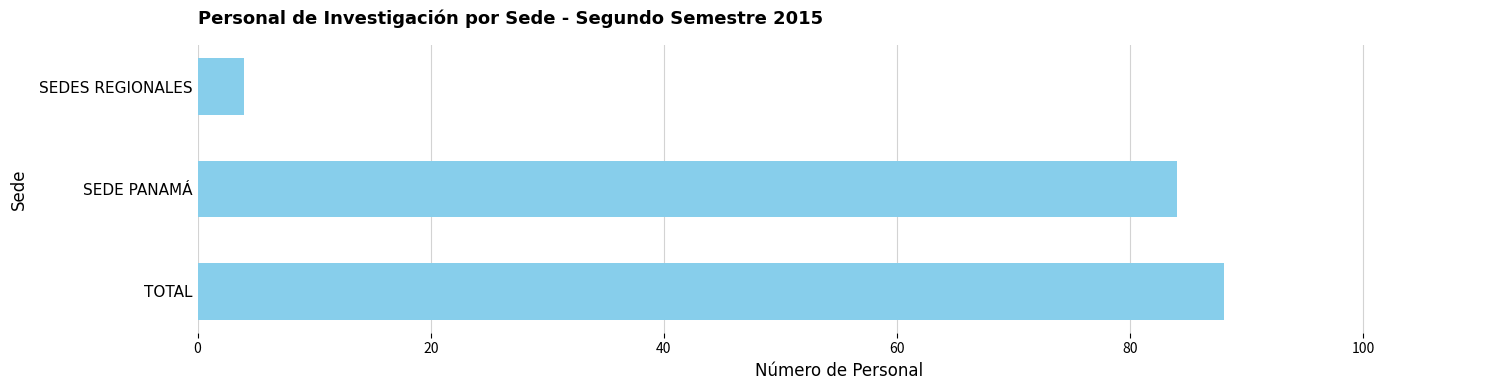

Where is the data nearest to the value 46?

SEDE PANAMÁ